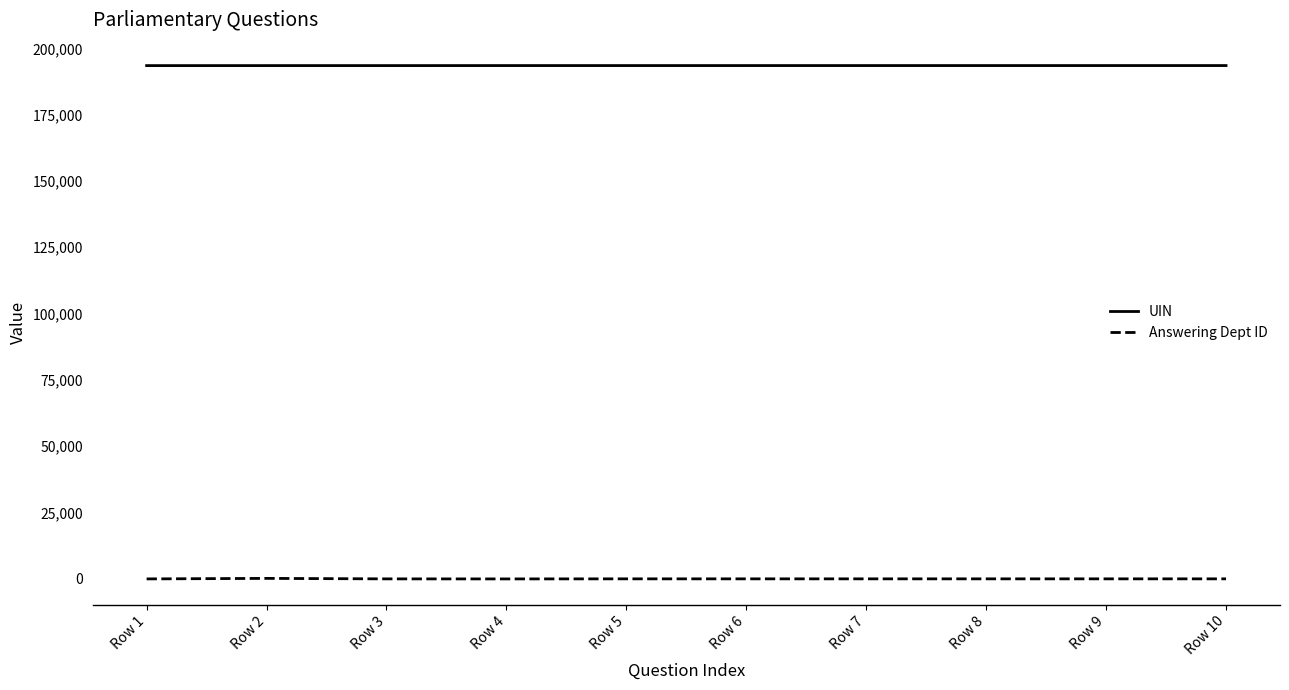

What is the maximum value shown in the chart?

193499